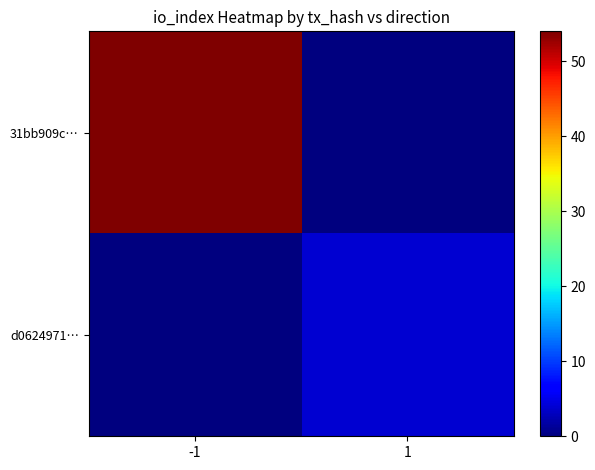

Which has a higher value, -1 or 1?

-1